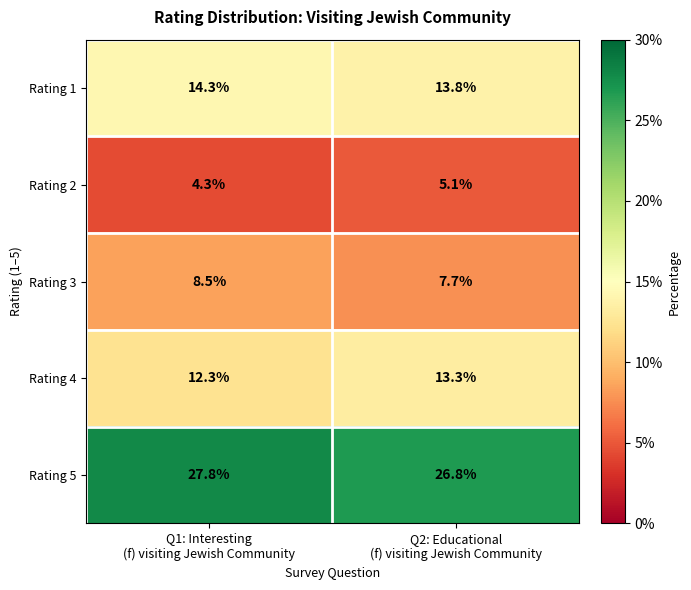

Reading left to right, what are all the values shown in this chart?

Rating 1: 14.3	13.8
Rating 2: 4.3	5.1
Rating 3: 8.5	7.7
Rating 4: 12.3	13.3
Rating 5: 27.8	26.8